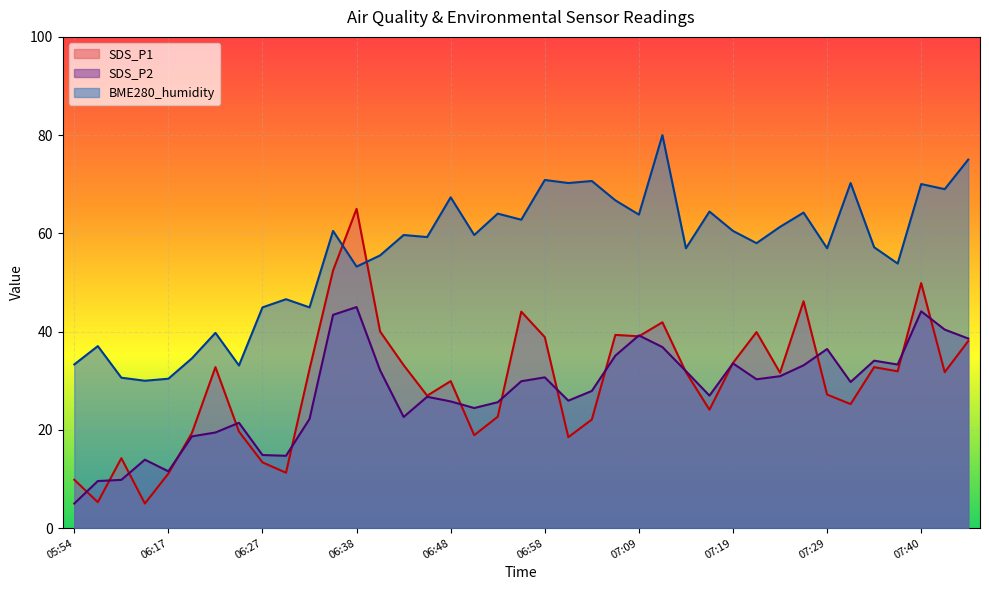

Which series ends up on top after the final intersection of SDS_P1 and BME280_humidity?

BME280_humidity